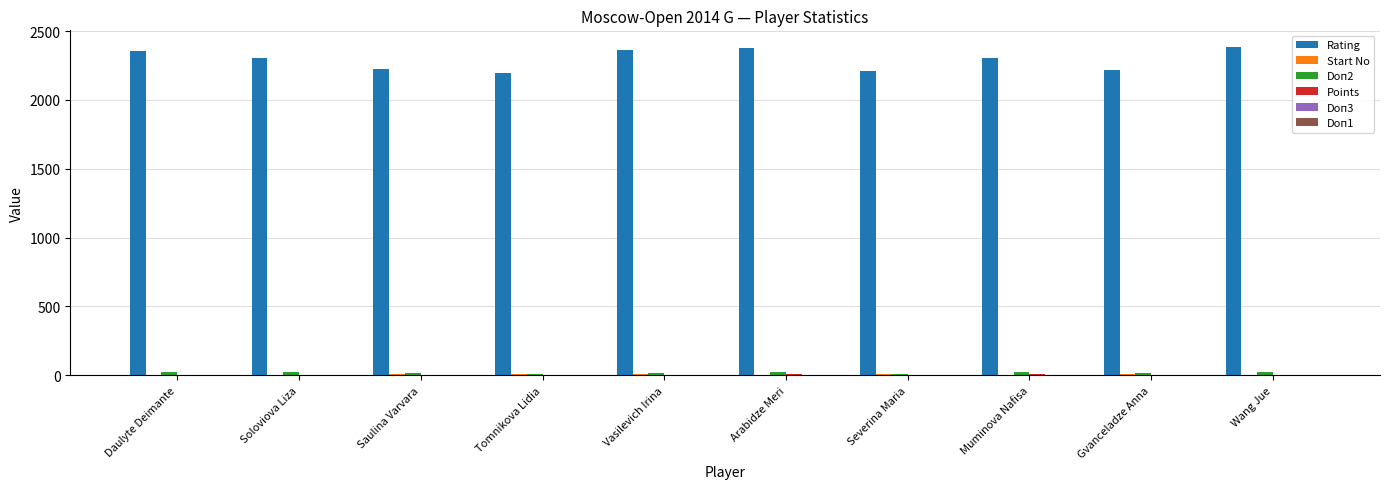

Which series changed the most between Daulyte Deimante and Severina Maria?

Rating